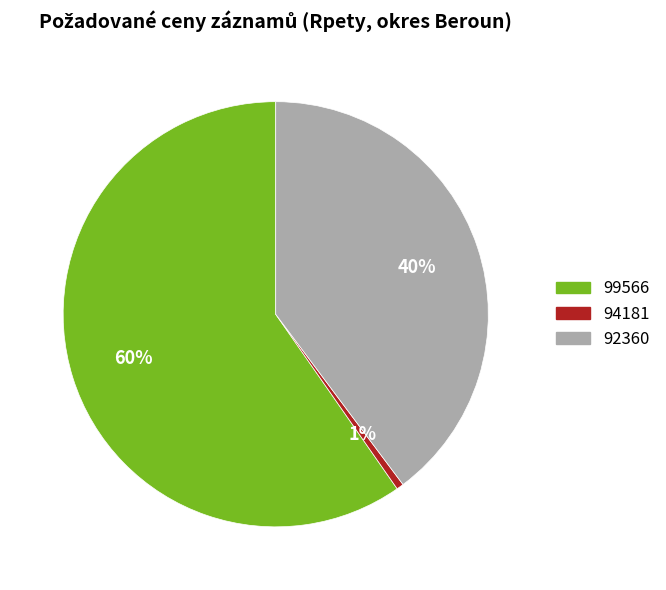

Is it true that 92360 is 34% of the pie?

False